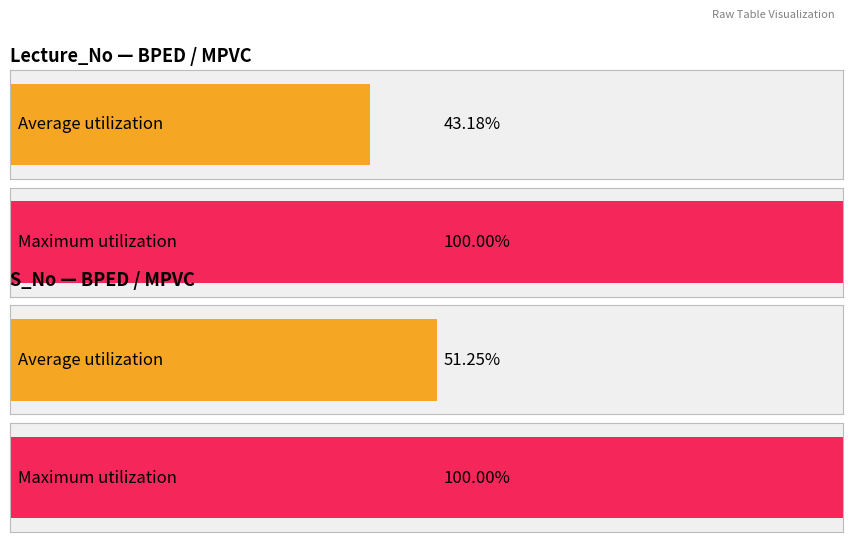

Is the value of Lecture_No at 8 greater than the value of S_No at 7?

No